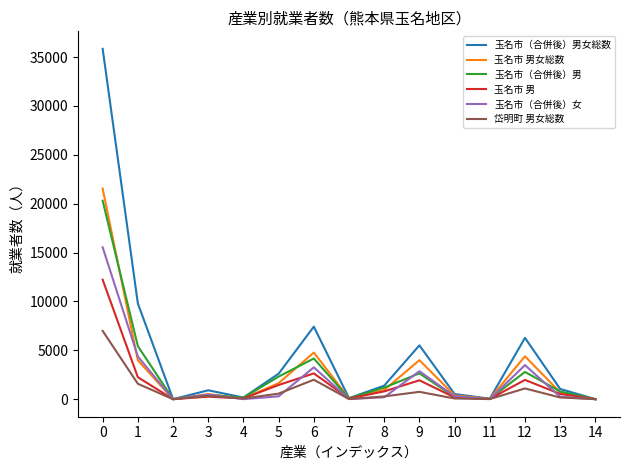

Between 0 and 9, which series saw the biggest shift?

玉名市（合併後）男女総数